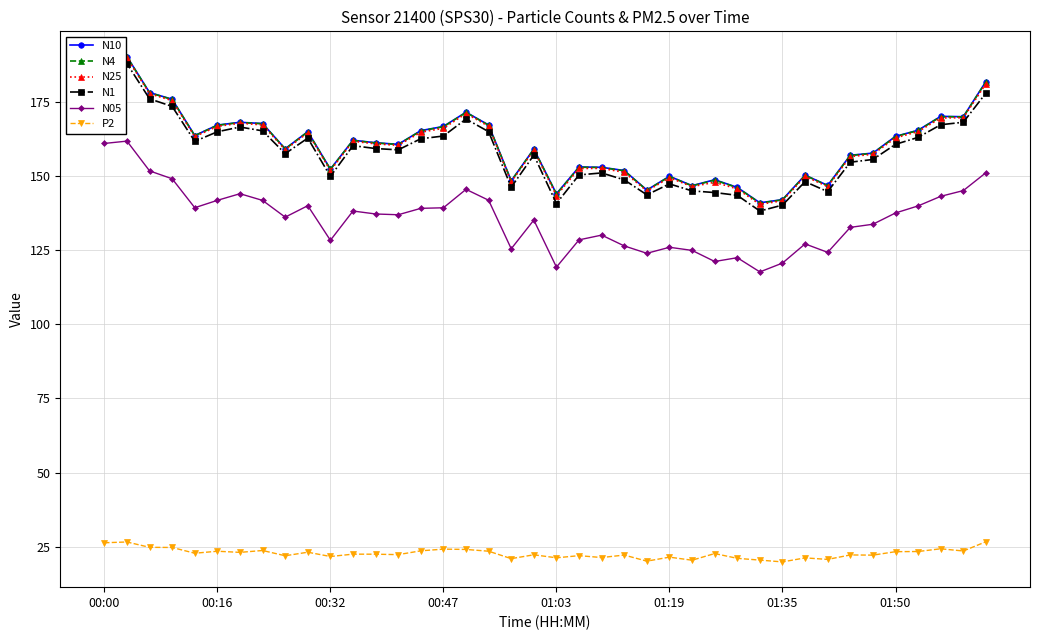

True or false: N1 has more than 1 interior local peaks.

True